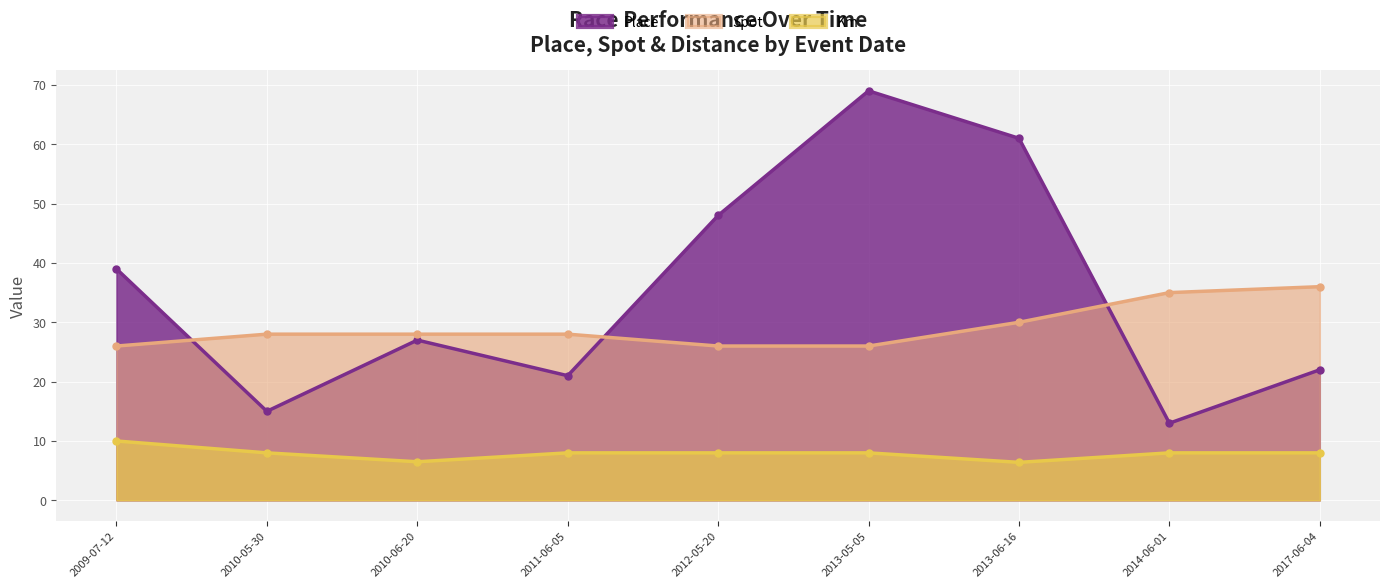

Is it true that Spot equals 26.0 at 2013-05-05?

True